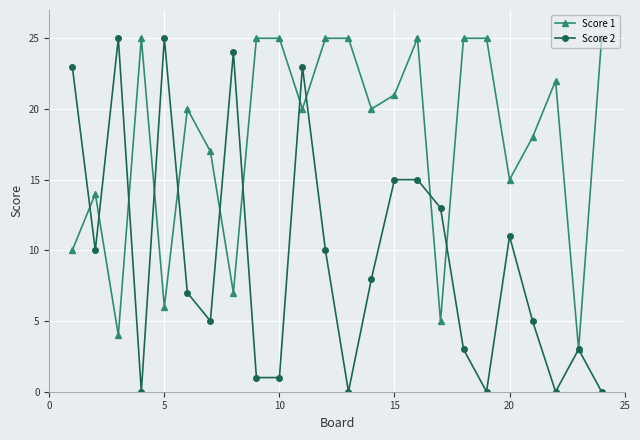

How many distinct data groups are displayed?

2